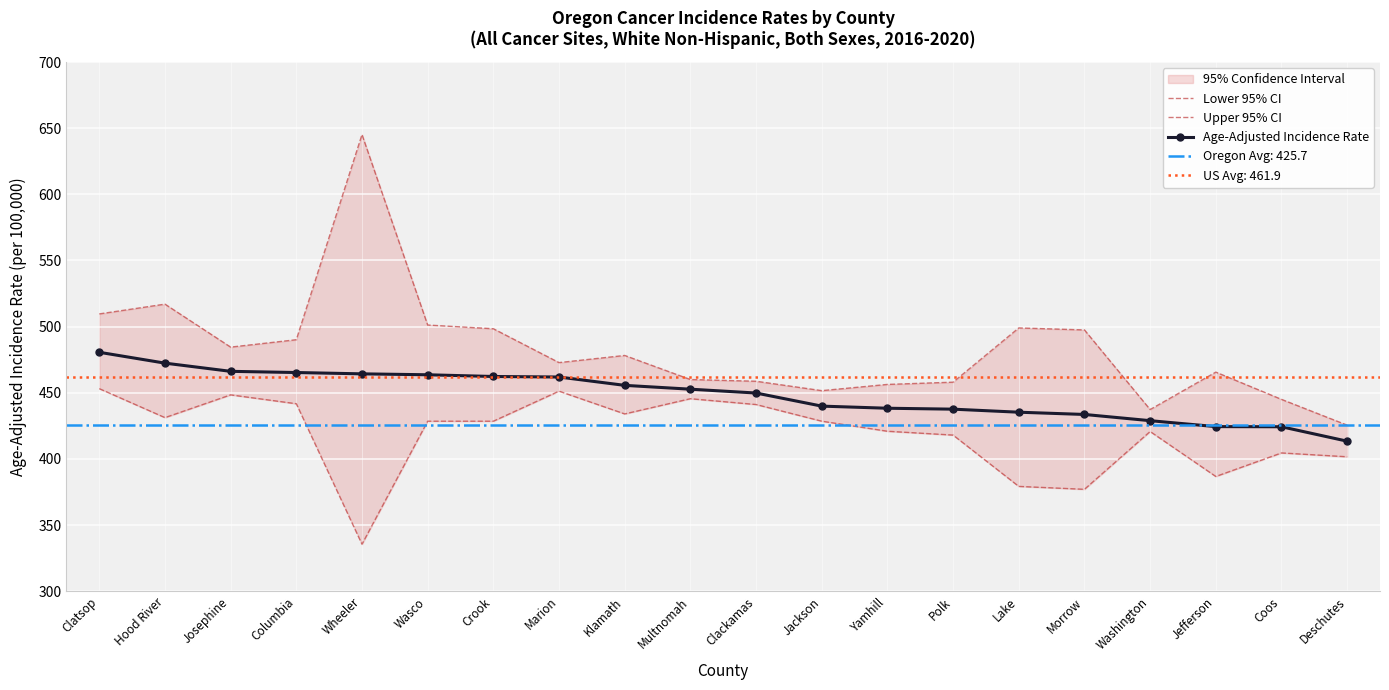

What is the highest value of the Upper 95% CI series?

645.2